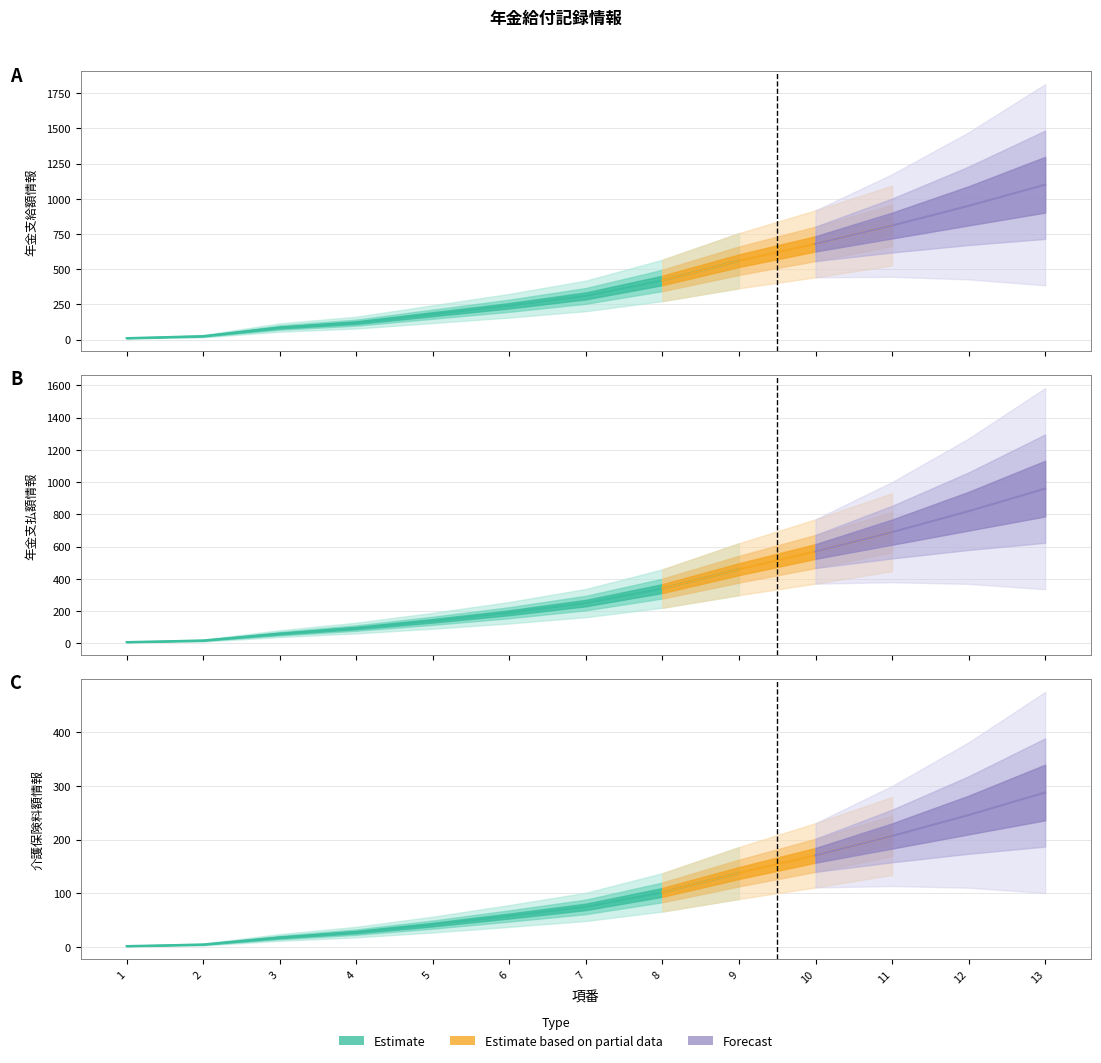

Reading left to right, transcribe all the data shown in this chart.

年金支給額情報: 1=10	2=24	3=85	4=120	5=180	6=240	7=310	8=420	9=560	10=680	11=810	12=950	13=1100
年金支払額情報: 1=8	2=18	3=60	4=95	5=140	6=190	7=250	8=340	9=460	10=570	11=690	12=820	13=960
介護保険料額情報: 1=2	2=5	3=18	4=28	5=42	6=58	7=75	8=102	9=138	10=171	11=207	12=246	13=288